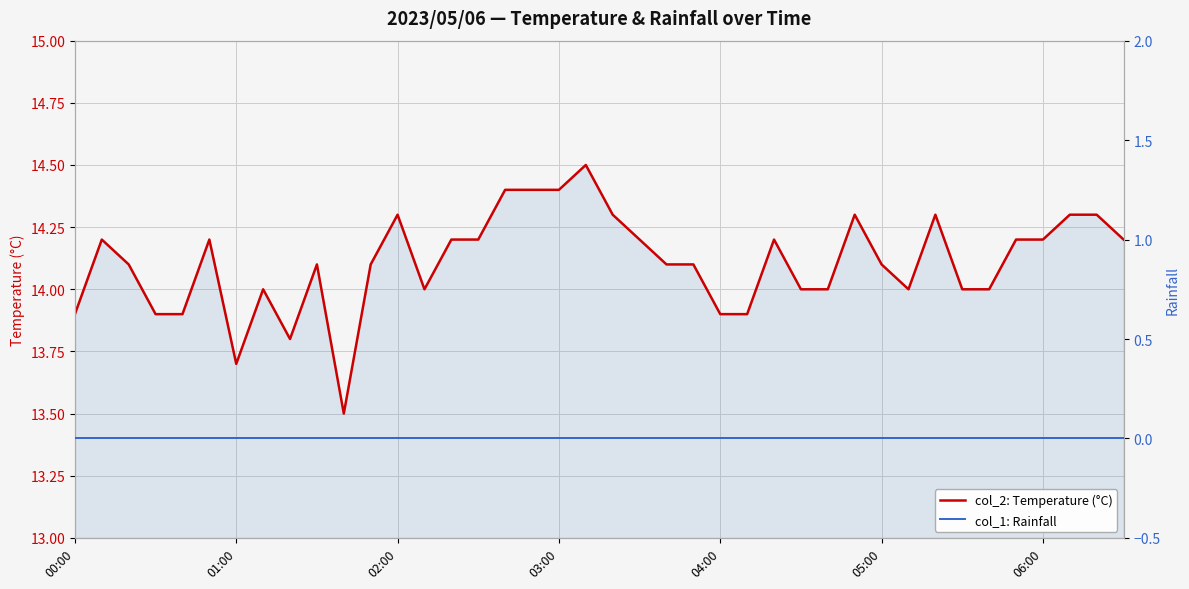

True or false: col_2: Temperature (°C) and col_1: Rainfall intersect in this chart.

False